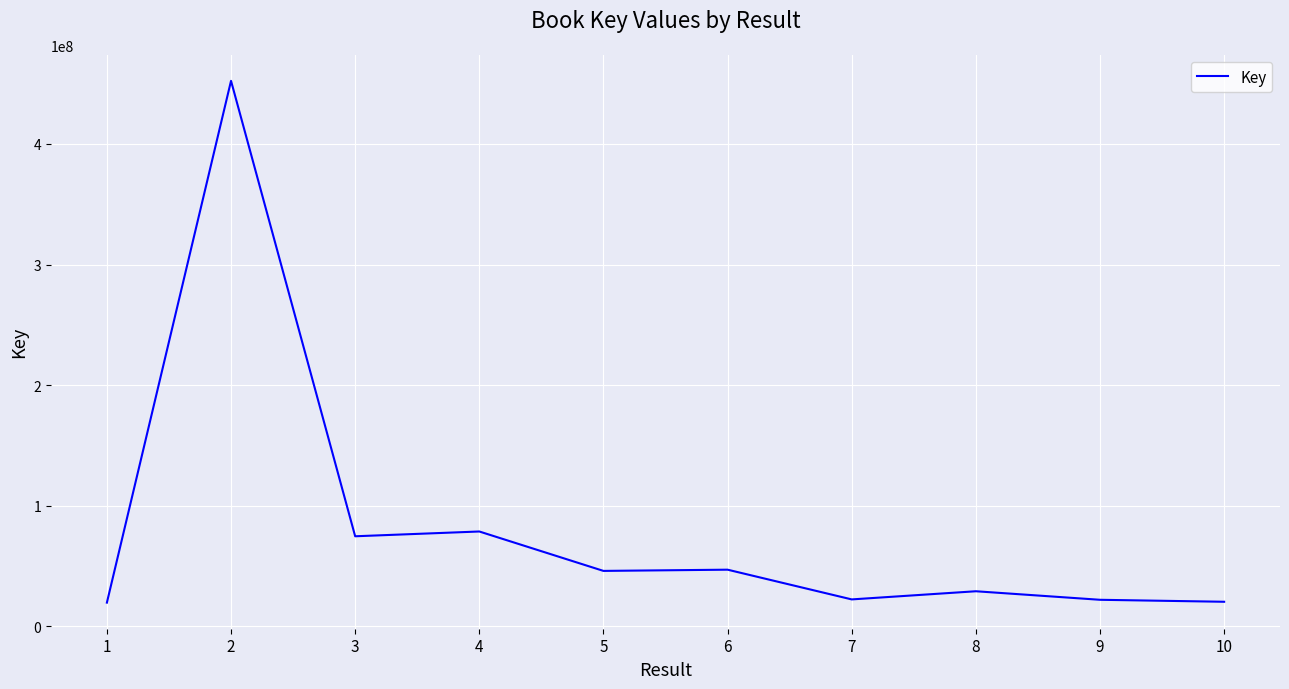

What is the difference between the maximum and minimum values?

432645966